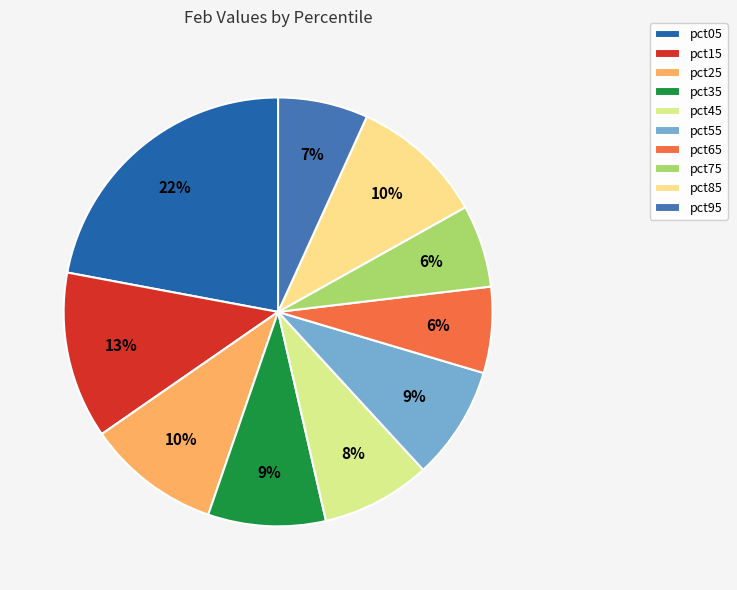

What is the smallest slice in the pie chart?

pct75